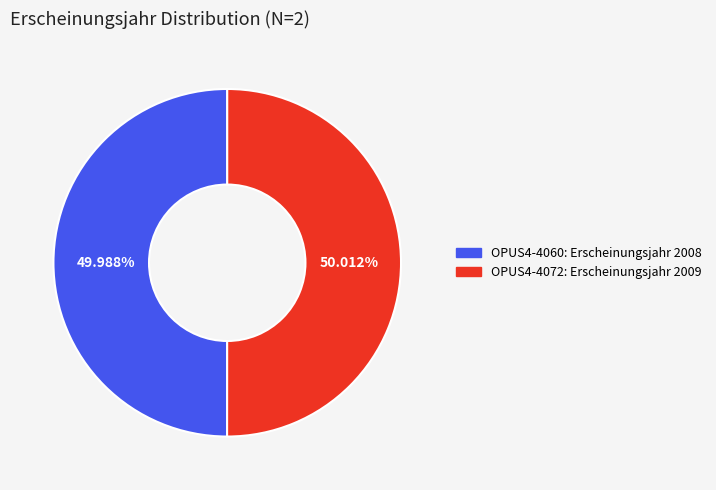

What is the ratio of the value at OPUS4-4072 to the value at OPUS4-4060?

1.0